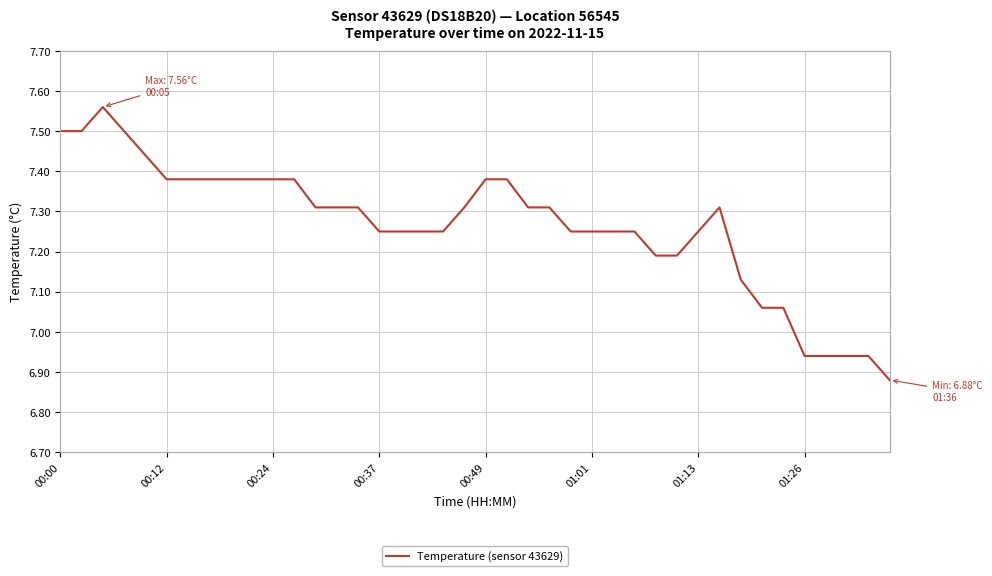

What is the difference between the maximum and minimum values?

0.7